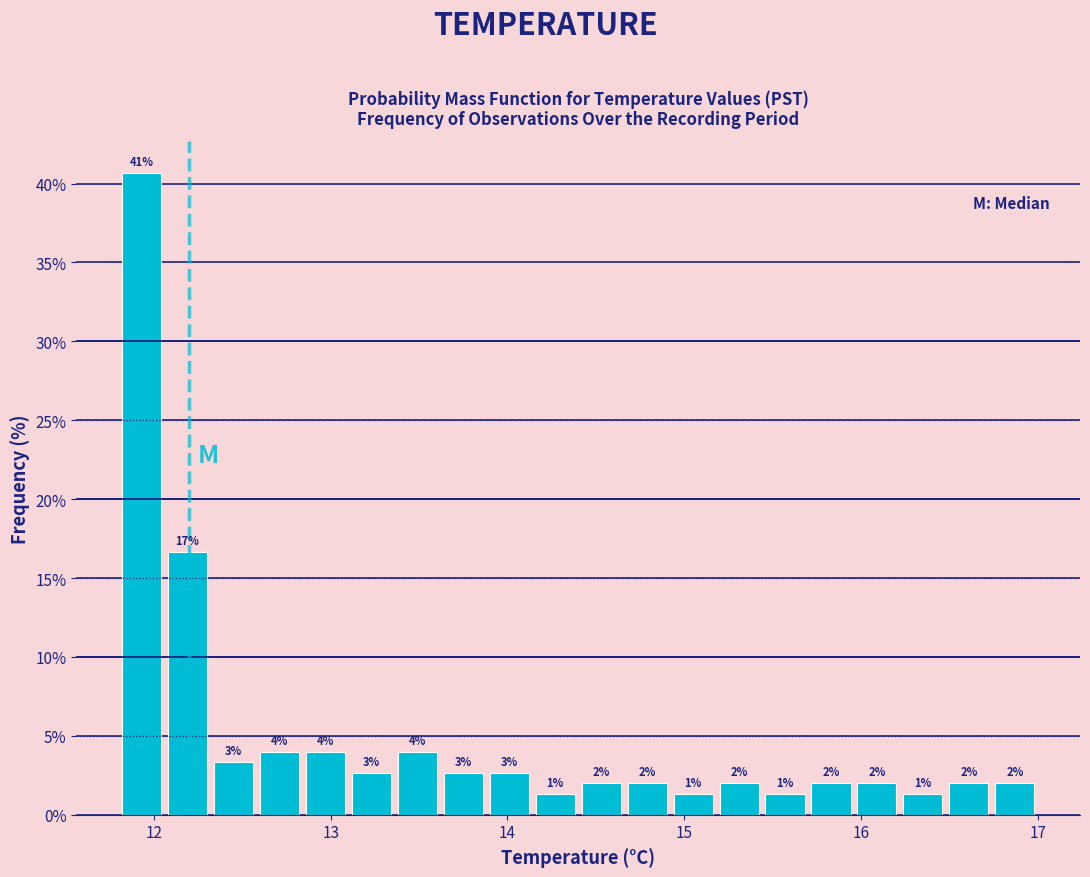

Read against the x-axis, roughly where is the centre of the tallest bar?

11.9